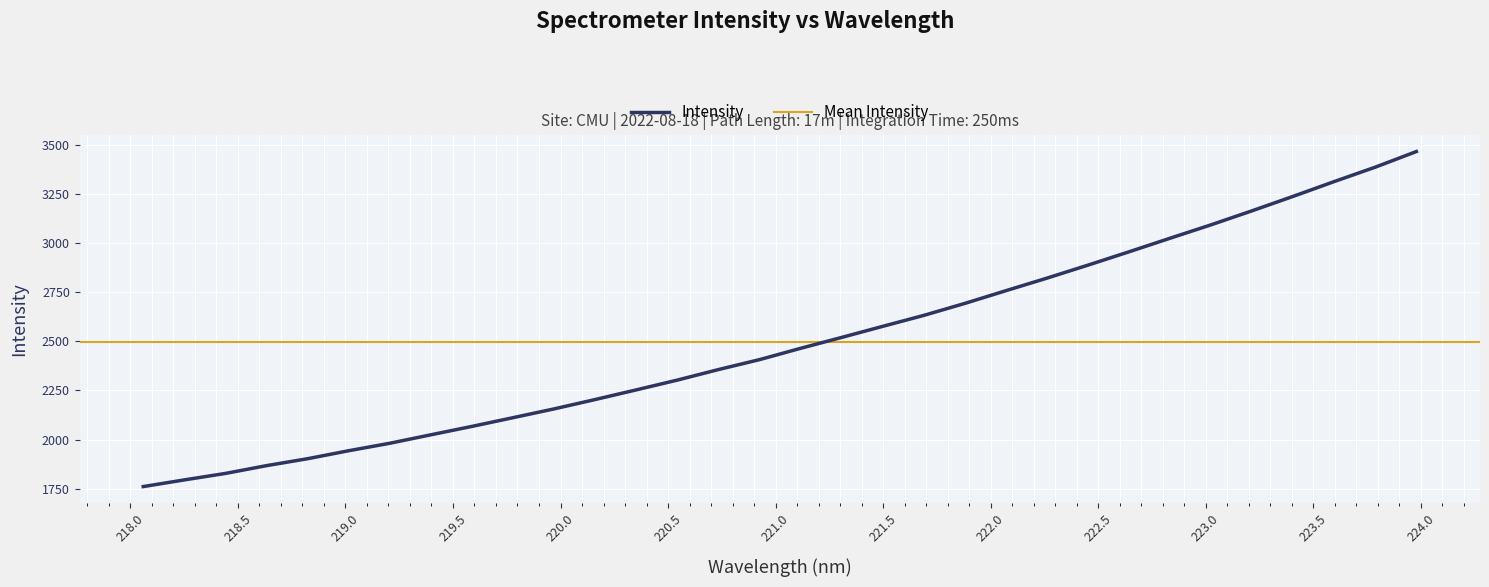

True or false: there are more than 0 points higher than both neighbors.

False